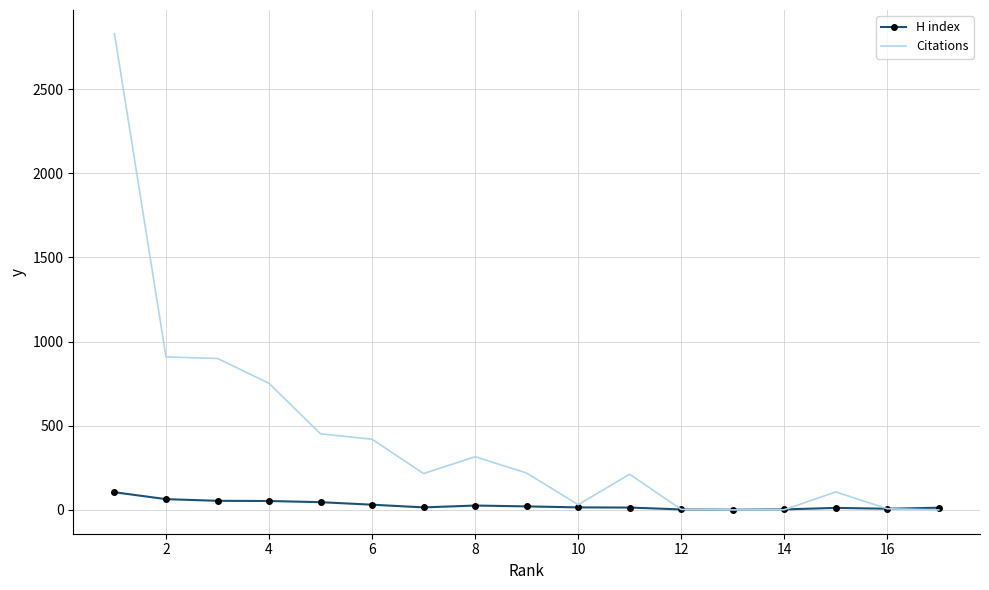

Rank the series by their average value, from highest to lowest.

Citations, H index